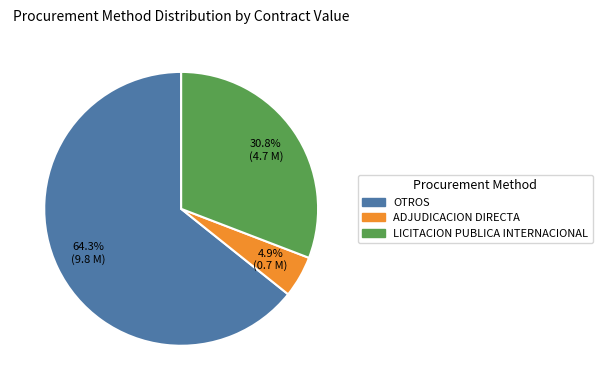

Is there a majority slice in this chart?

Yes